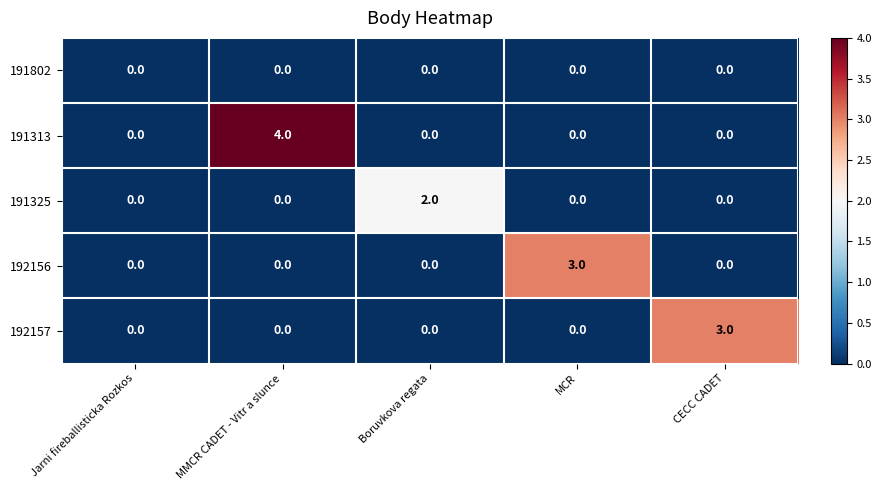

What is the total value across all series at MMCR CADET - Vitr a slunce?

4